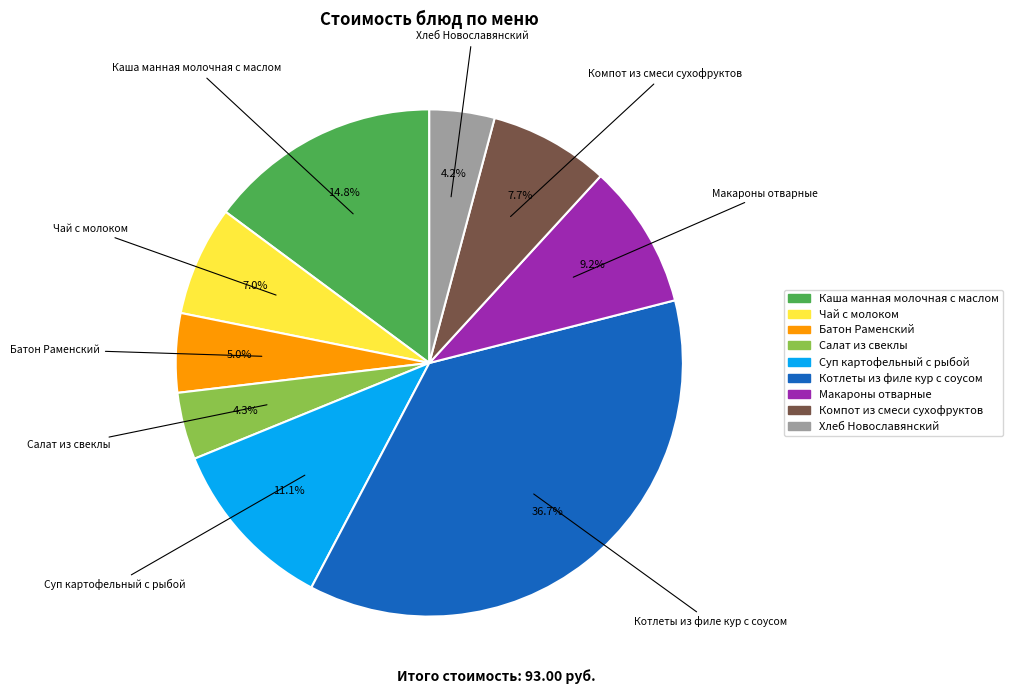

Count the number of slices in the pie.

9